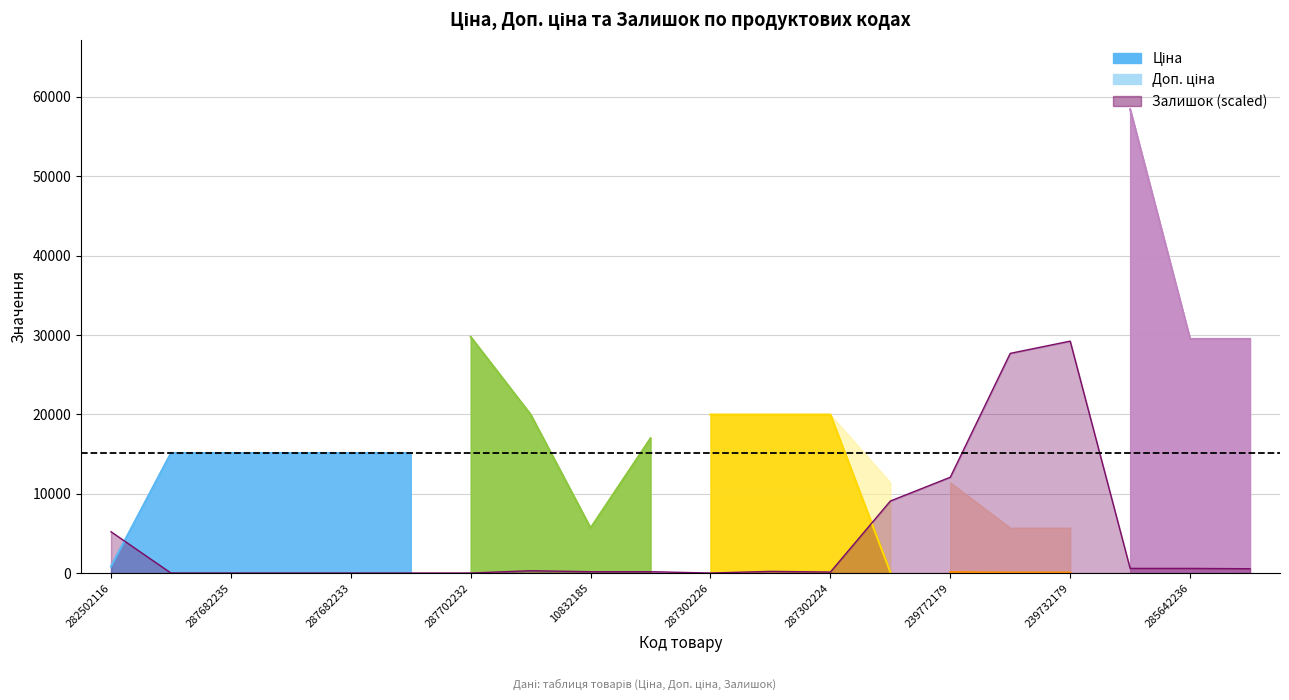

The value of Доп. ціна at 287682233 is 15120.0. True or false?

True